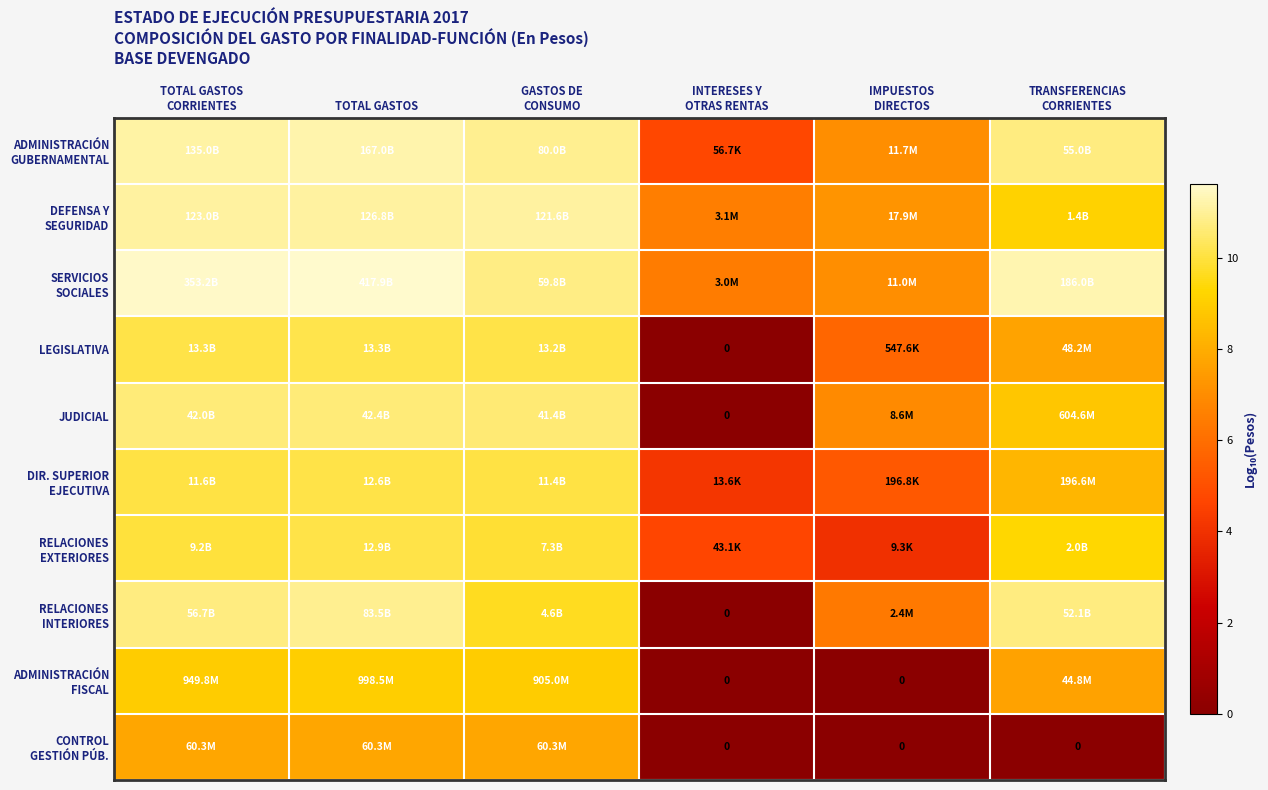

Is it true that LEGISLATIVA equals 10.1 at GASTOS DE CONSUMO?

True